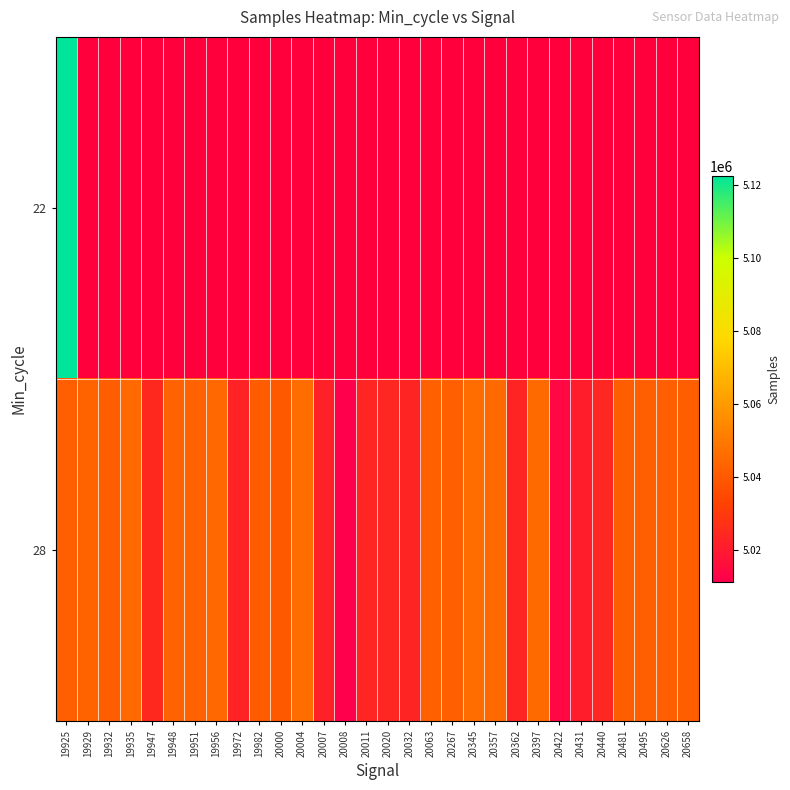

Reading right to left, what are all the values shown in this chart?

22: 20658=0	20626=0	20495=0	20481=0	20440=0	20431=0	20422=0	20397=0	20362=0	20357=0	20345=0	20267=0	20063=0	20032=0	20020=0	20011=0	20008=0	20007=0	20004=0	20000=0	19982=0	19972=0	19956=0	19951=0	19948=0	19947=0	19935=0	19932=0	19929=0	19925=5122456
28: 20658=5041323	20626=5041914	20495=5042108	20481=5041412	20440=5024078	20431=5021136	20422=5013942	20397=5045312	20362=5023360	20357=5045312	20345=5045703	20267=5042062	20063=5042321	20032=5023360	20020=5024180	20011=5023815	20008=5011331	20007=5022292	20004=5046229	20000=5040253	19982=5041006	19972=5022799	19956=5044541	19951=5042959	19948=5042762	19947=5024376	19935=5044863	19932=5041531	19929=5043398	19925=5042059